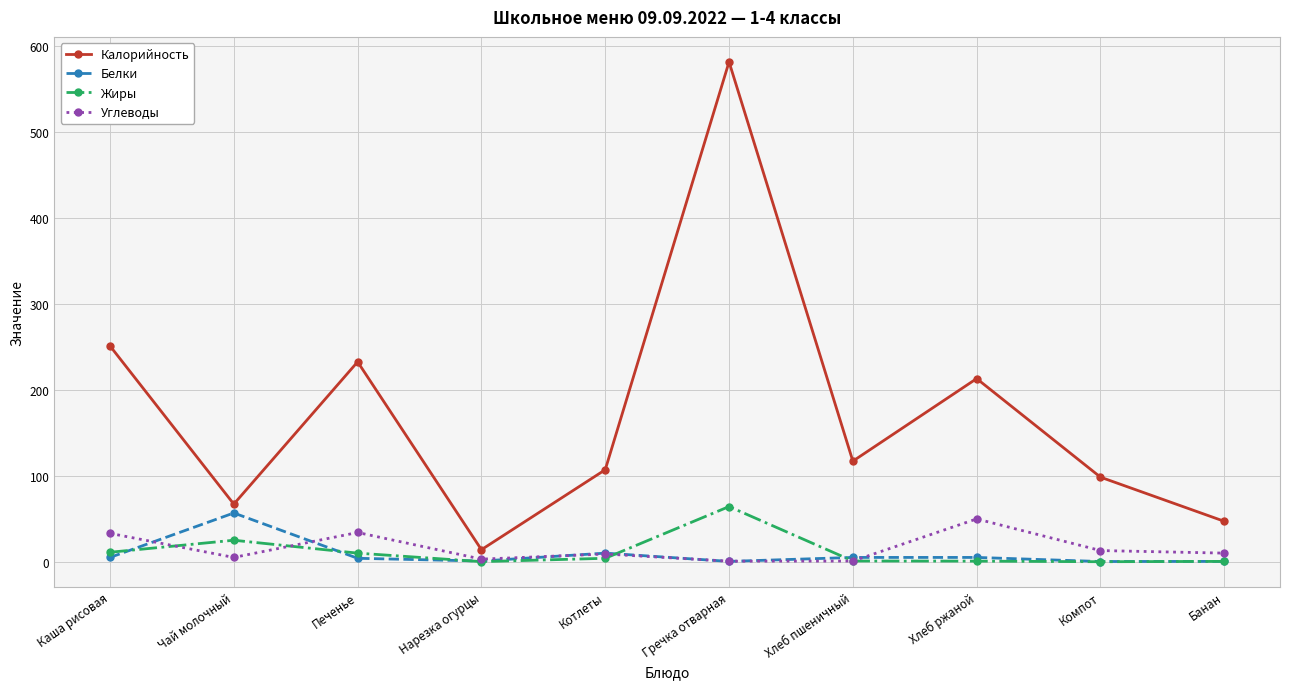

How many distinct data groups are displayed?

4